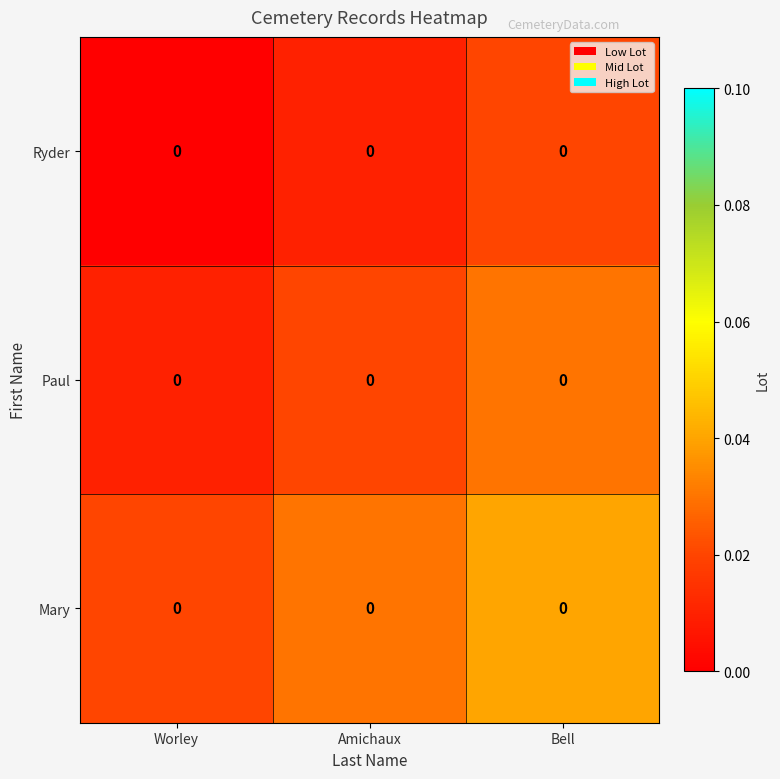

How many data points does each series have?

3